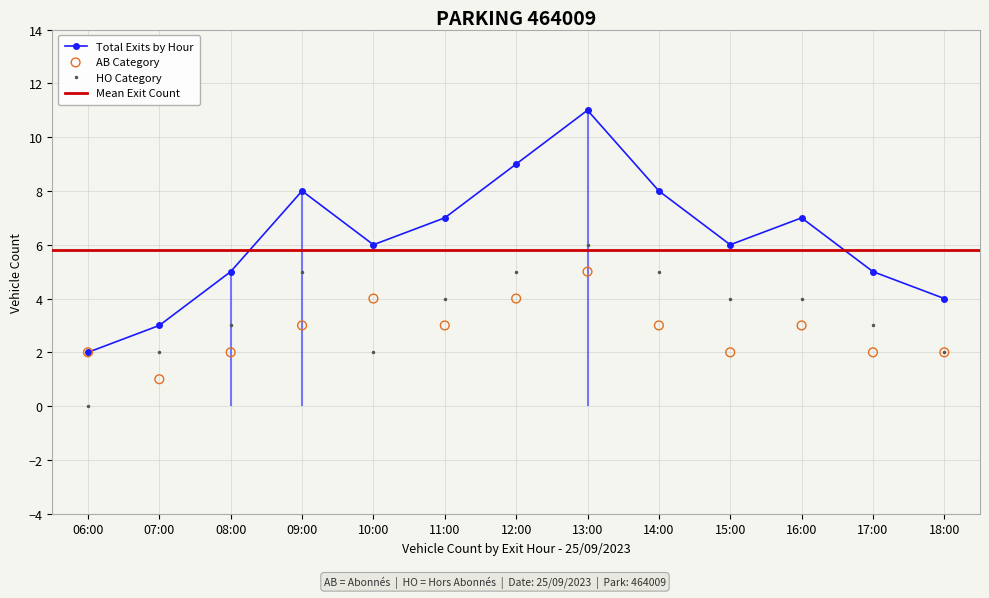

At how many categories does at least one series exceed 2?

12